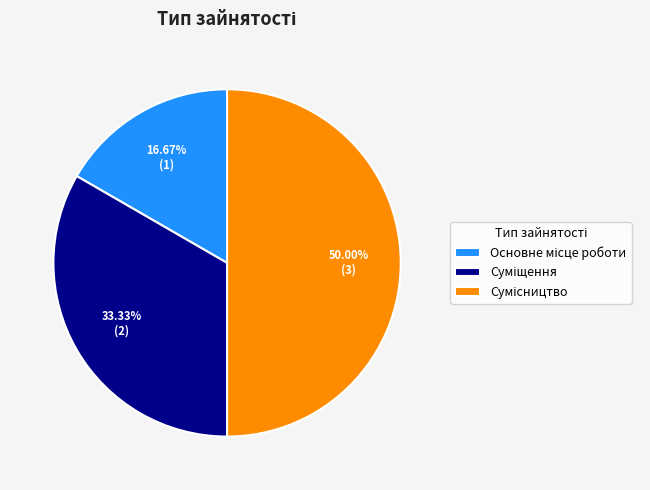

The Суміщення slice represents 33% of the pie. True or false?

True